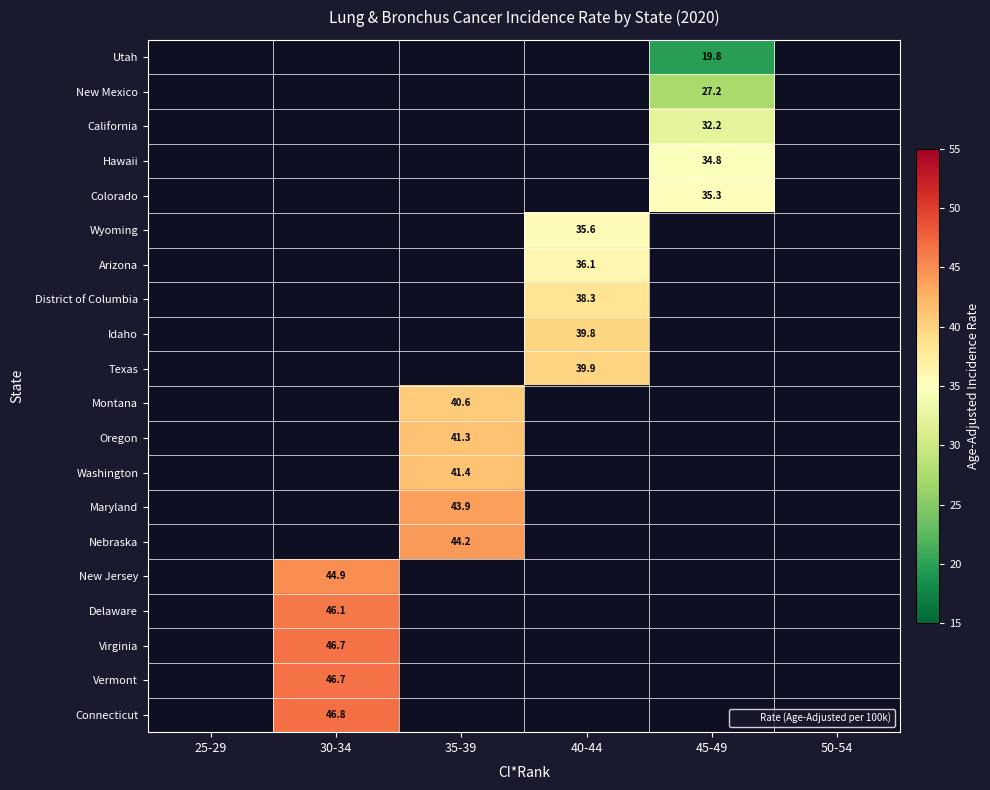

Rank the series at 40-44 from highest to lowest value.

Texas, Montana, Oregon, Washington, Maryland, Nebraska, New Jersey, Delaware, Virginia, Vermont, Connecticut, Idaho, District of Columbia, Arizona, Utah, New Mexico, California, Hawaii, Colorado, Wyoming